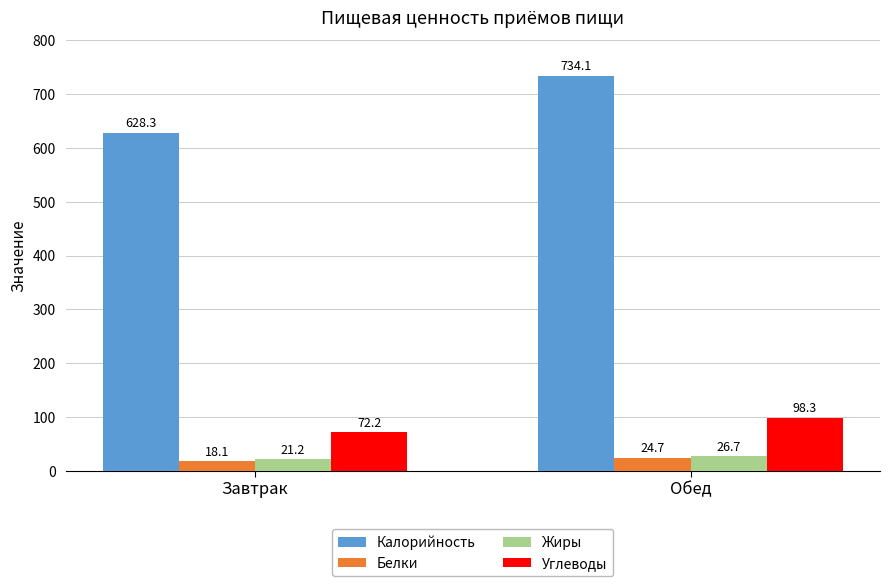

Which series has the largest range (max minus min)?

Калорийность